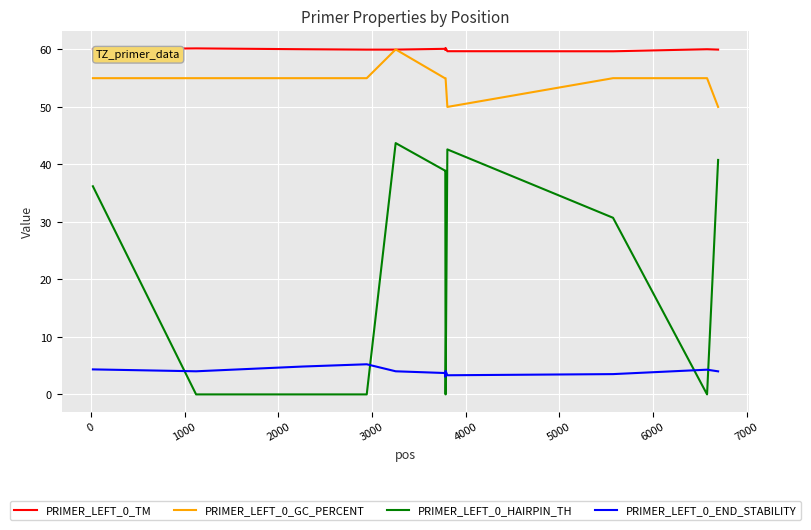

True or false: PRIMER_LEFT_0_HAIRPIN_TH and PRIMER_LEFT_0_END_STABILITY intersect in this chart.

True